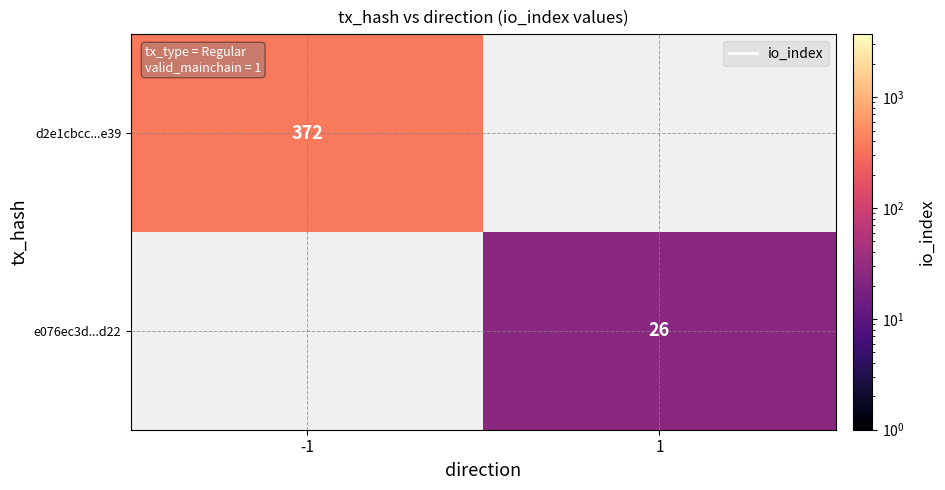

Is the value of d2e1cbcc...e39 at -1 greater than the value of e076ec3d...d22 at 1?

Yes